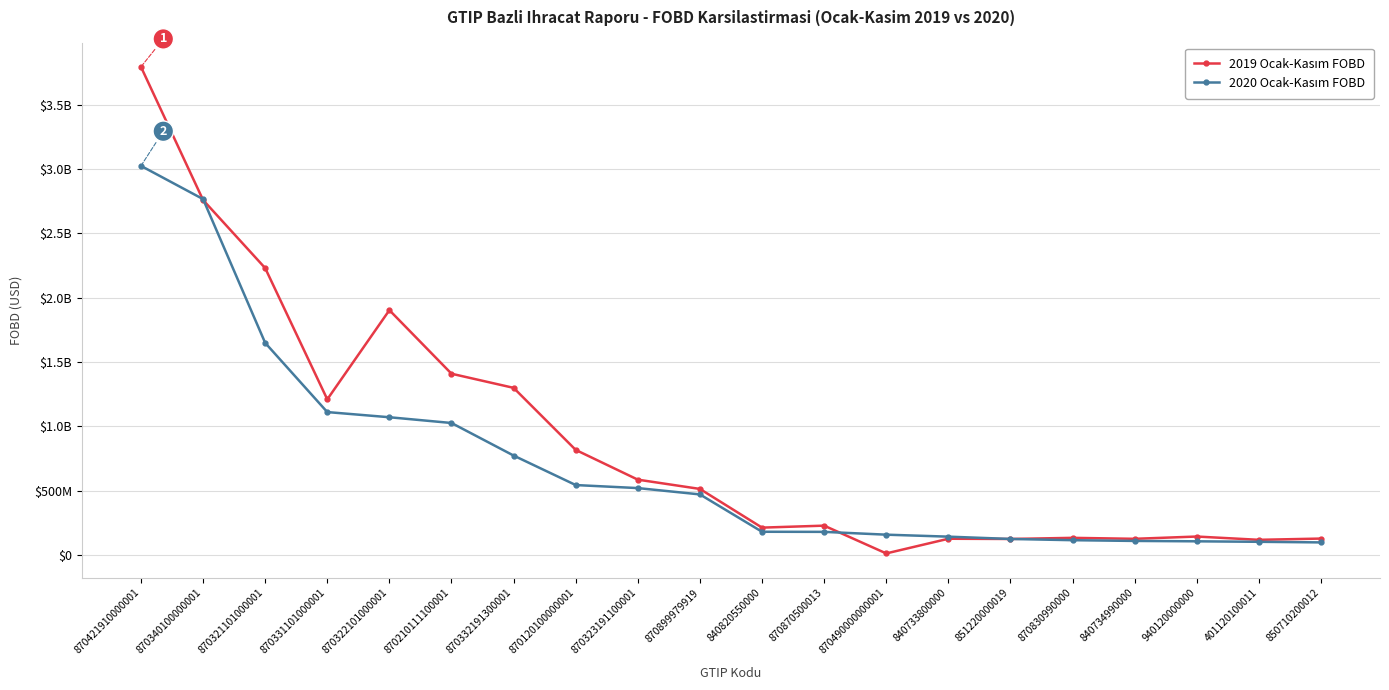

Does the chart have visible grid lines?

Yes